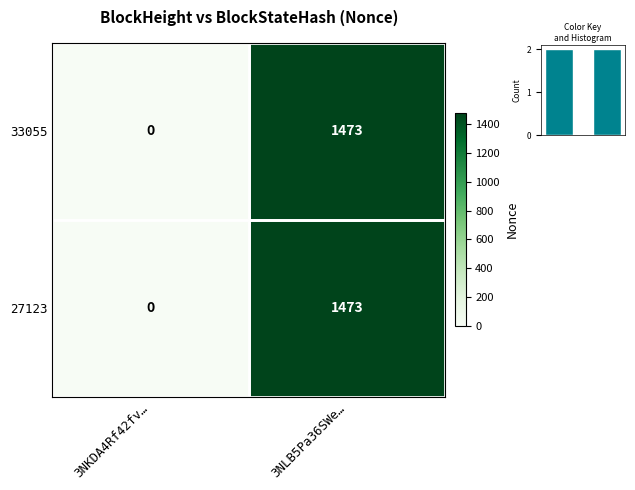

What is the maximum value for 33055?

1473